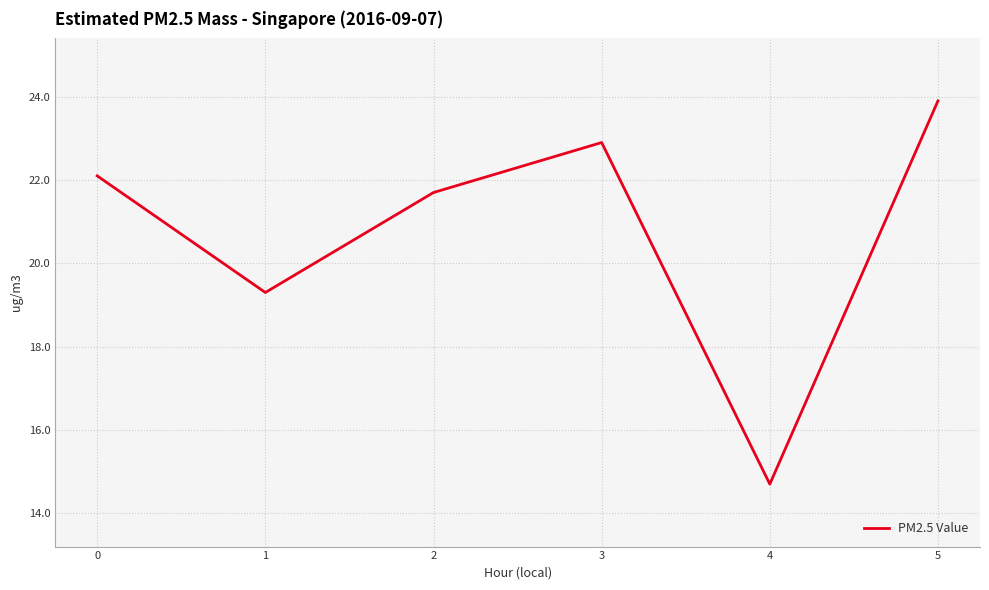

At which category does the data reach its first local valley?

1